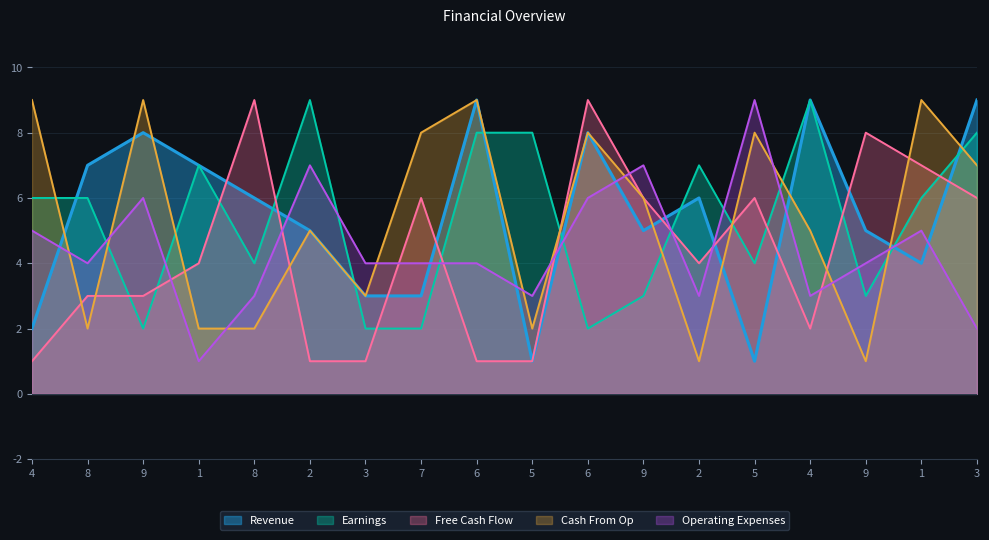

What is the spread (max minus min) of values at 4?

8